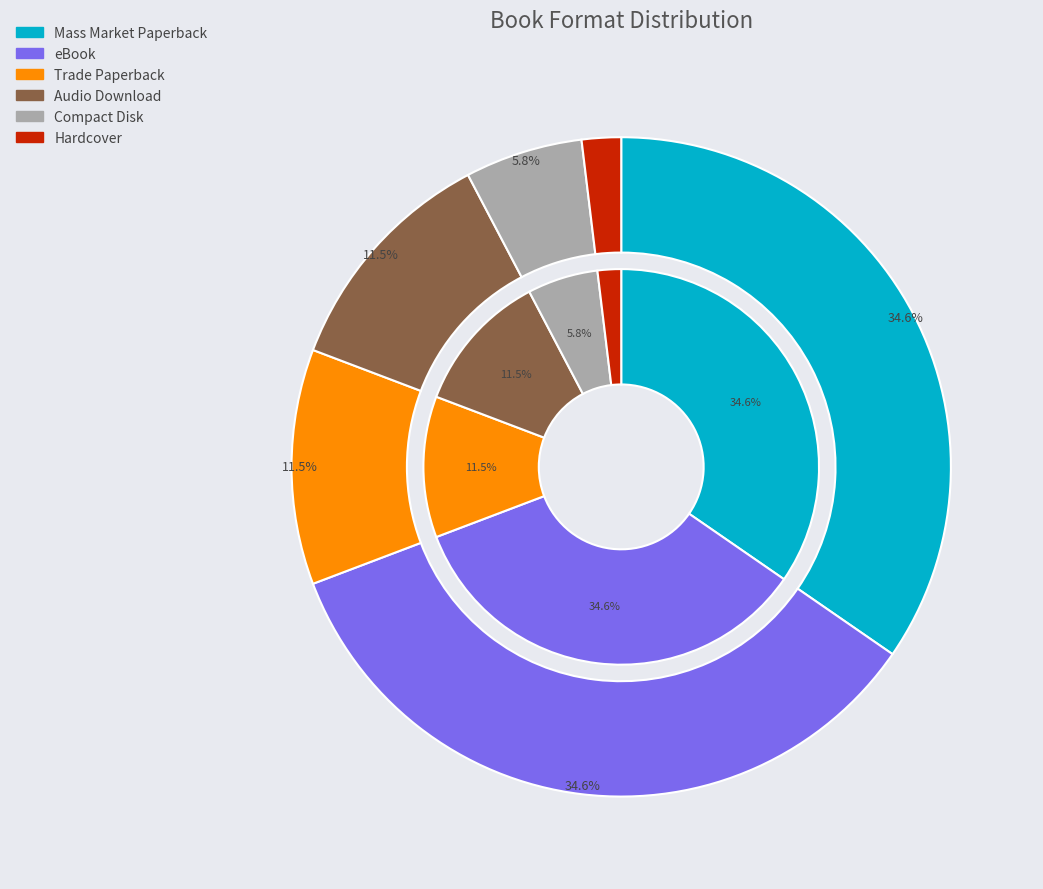

How many slices are in this pie chart?

6